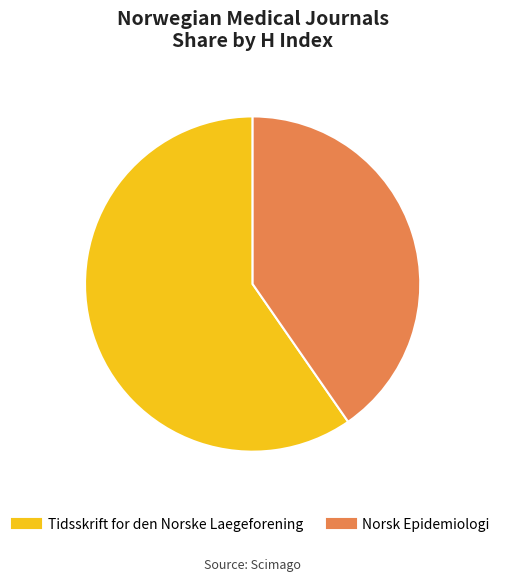

The Tidsskrift for den Norske Laegeforening slice represents 60% of the pie. True or false?

True